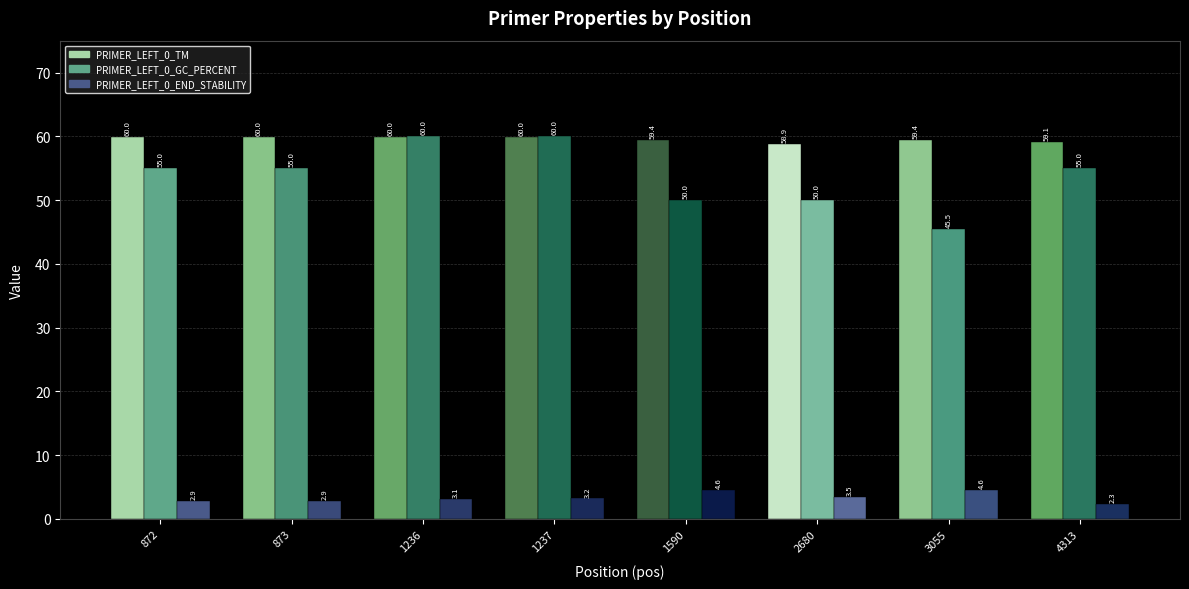

Reading left to right, extract all data points from this chart.

PRIMER_LEFT_0_TM: 60.0	60.0	60.0	60.0	59.4	58.9	59.4	59.1
PRIMER_LEFT_0_GC_PERCENT: 55.0	55.0	60.0	60.0	50.0	50.0	45.5	55.0
PRIMER_LEFT_0_END_STABILITY: 2.9	2.9	3.1	3.2	4.6	3.5	4.6	2.3